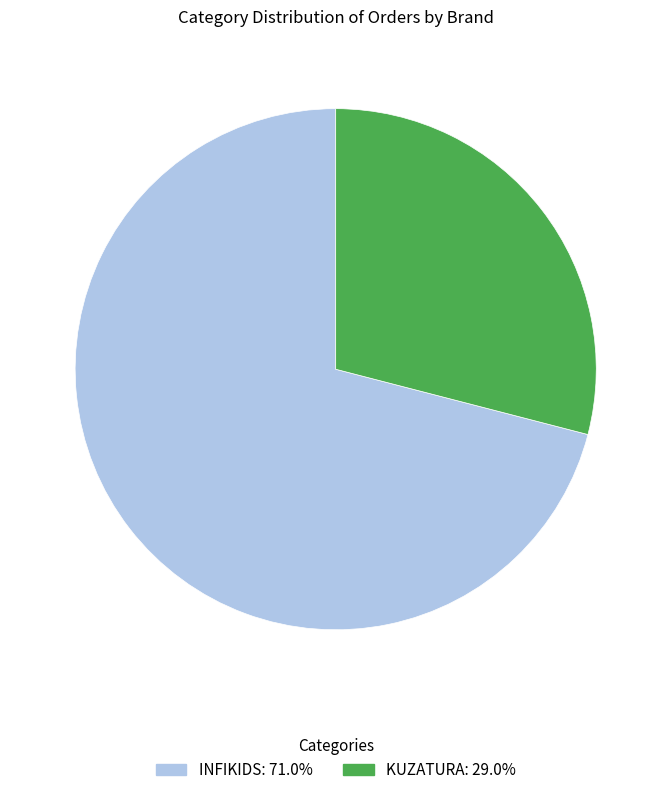

True or false: KUZATURA accounts for 36% of the total.

False